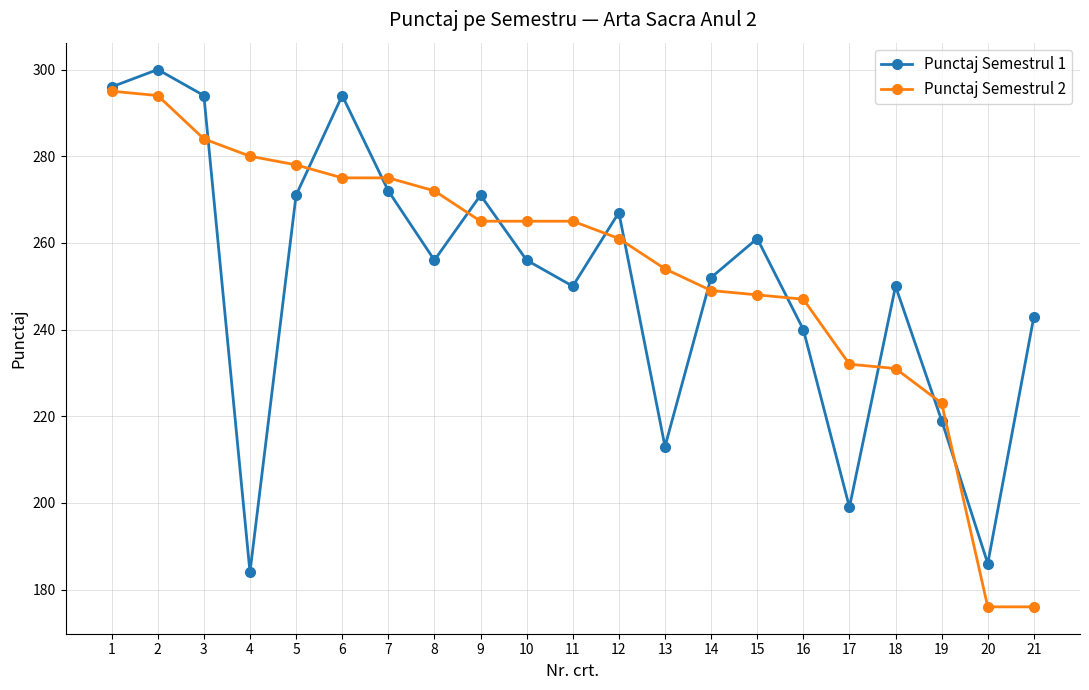

What is the sum of all Punctaj Semestrul 2 values?

5345